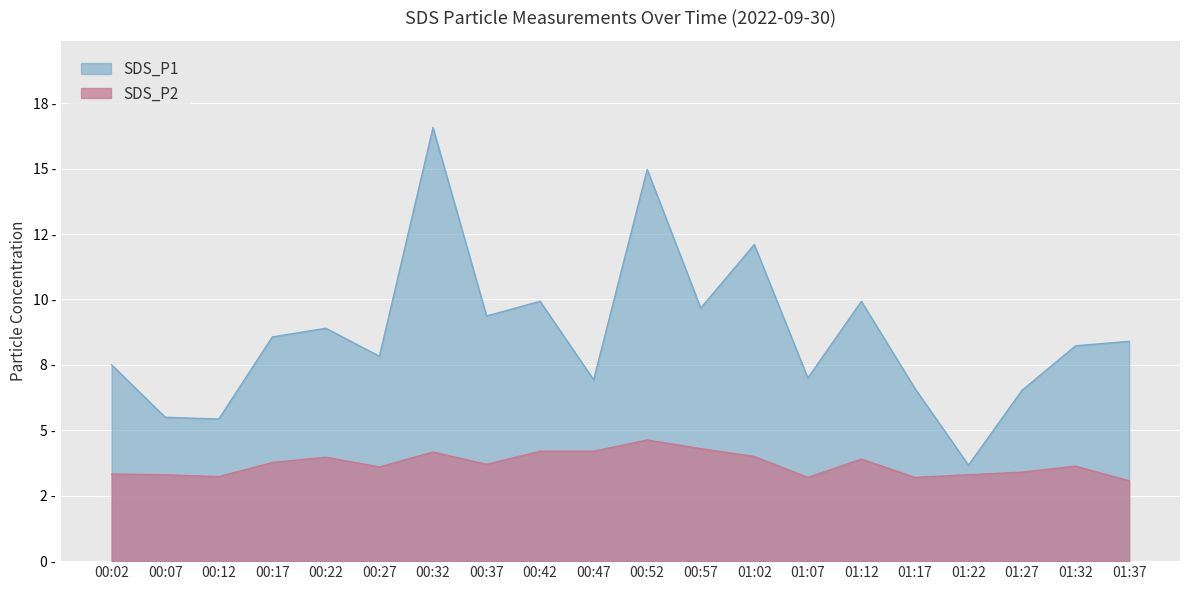

Rank the series by their average value, from lowest to highest.

SDS_P2, SDS_P1